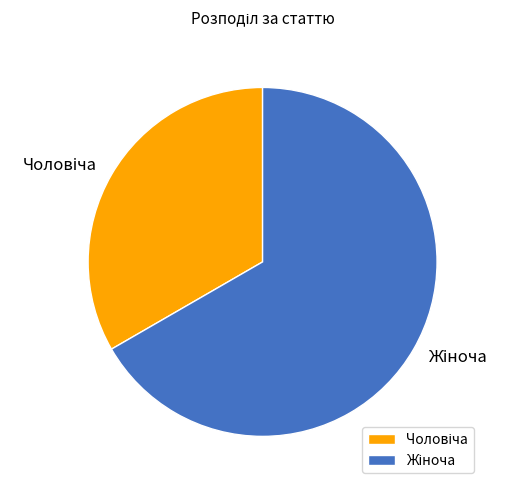

Count the number of slices in the pie.

2